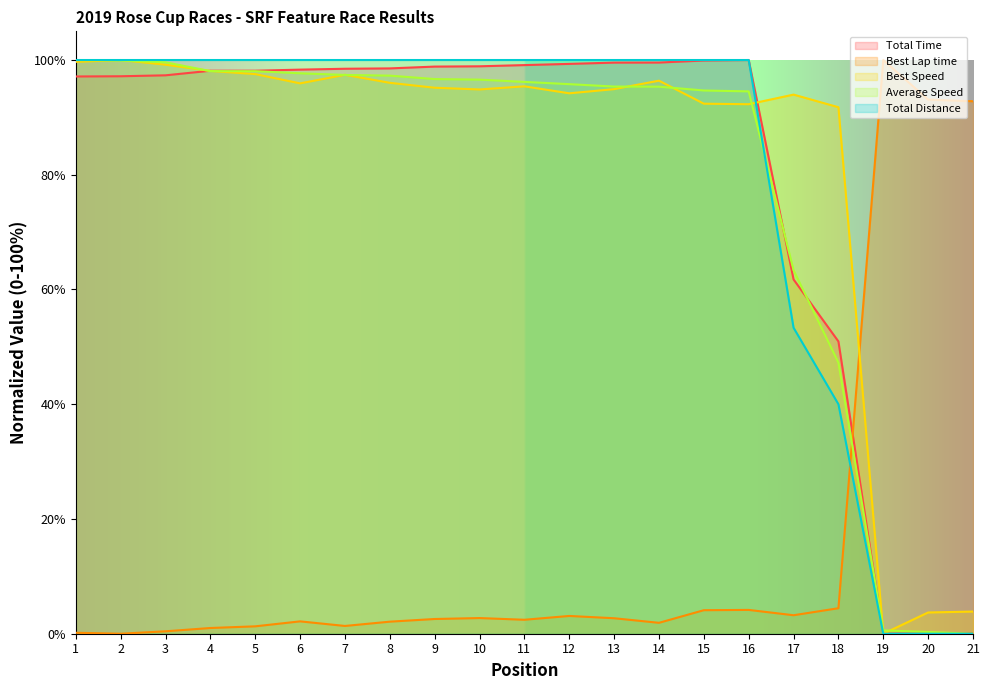

What is the difference between the second highest and minimum values in the Total Distance series?

100.0